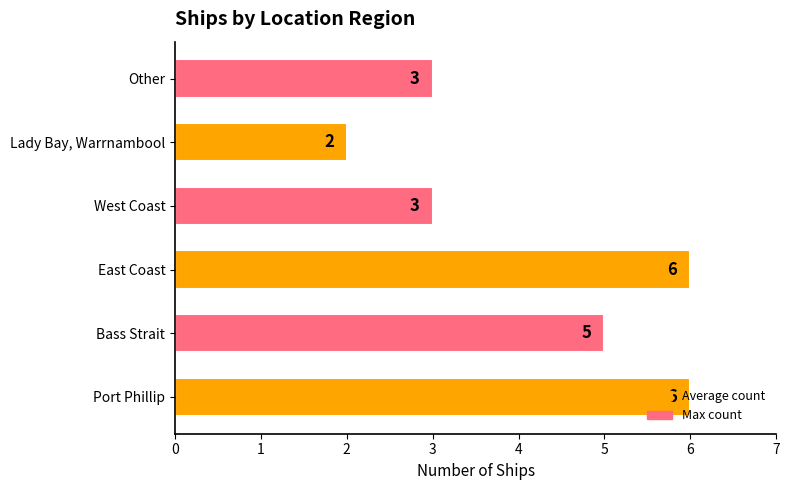

The value at Other is 3. True or false?

True